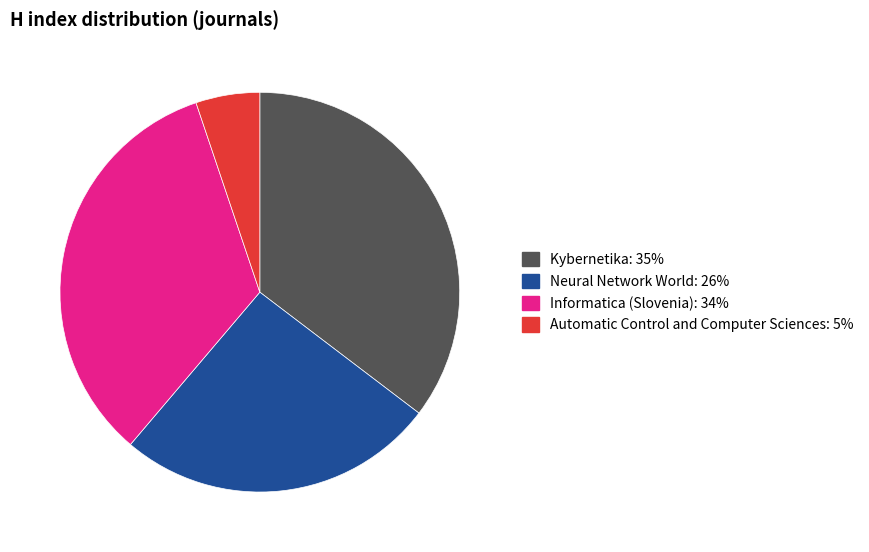

The Automatic Control and Computer Sciences slice represents 18% of the pie. True or false?

False